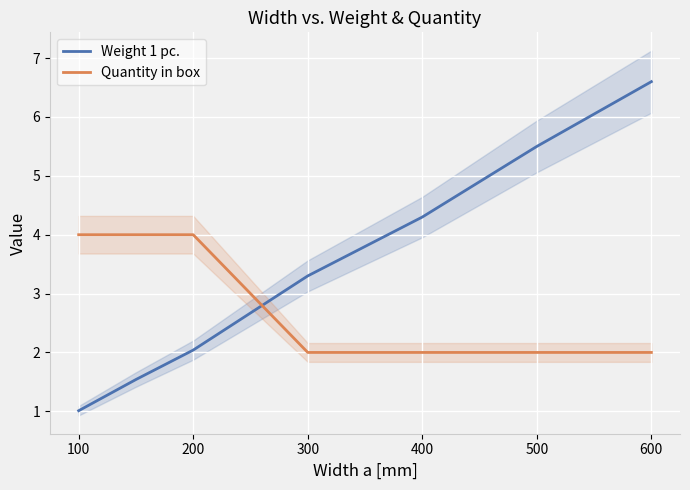

Where is Weight 1 pc. nearest to the value 3?

300